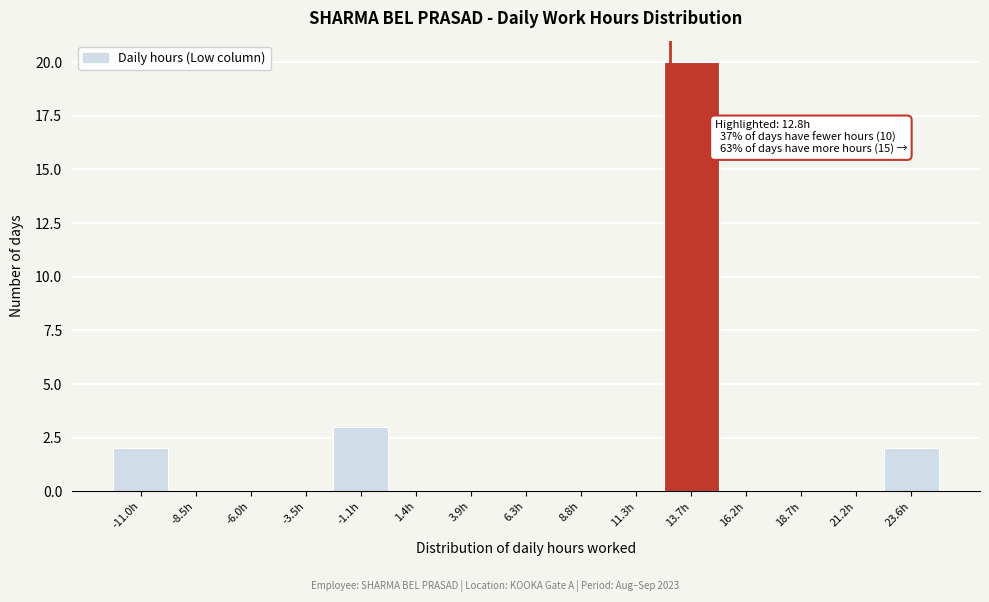

Which range on the x-axis has the tallest bar?

12.5 to 15.0